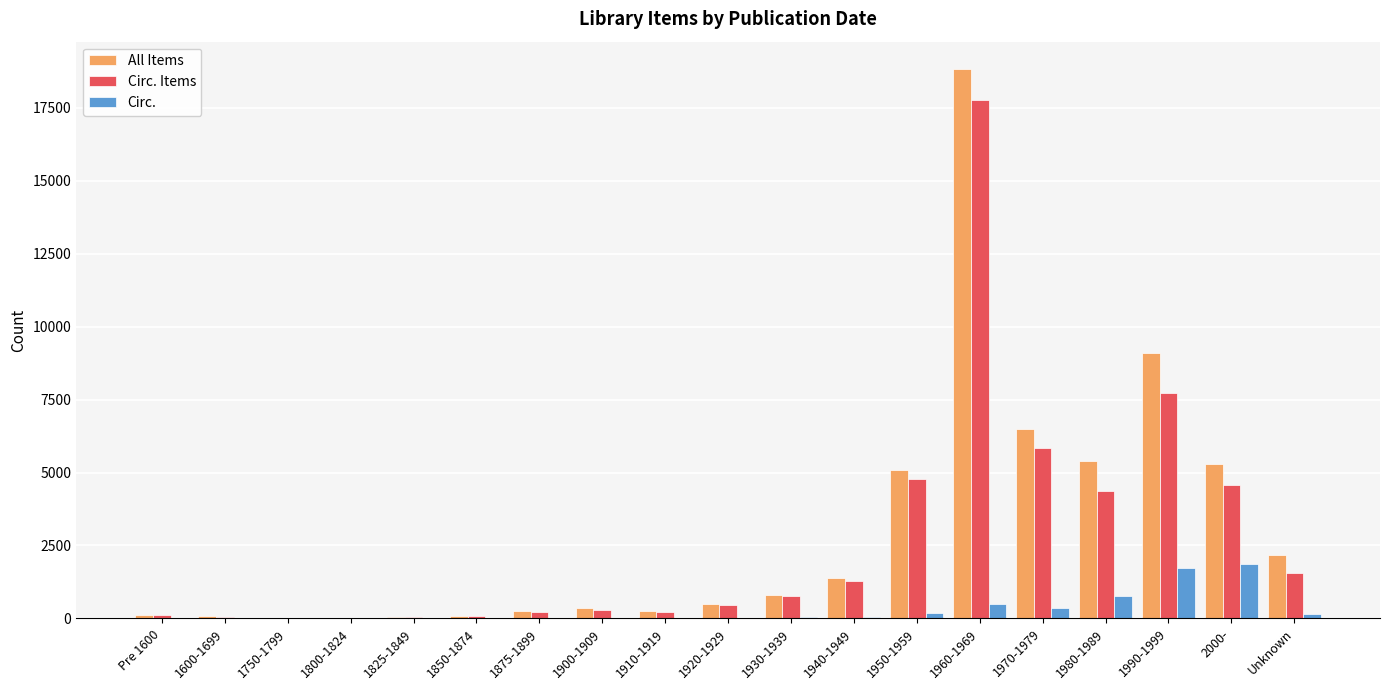

Is it true that Circ. Items equals 23 at 1800-1824?

True